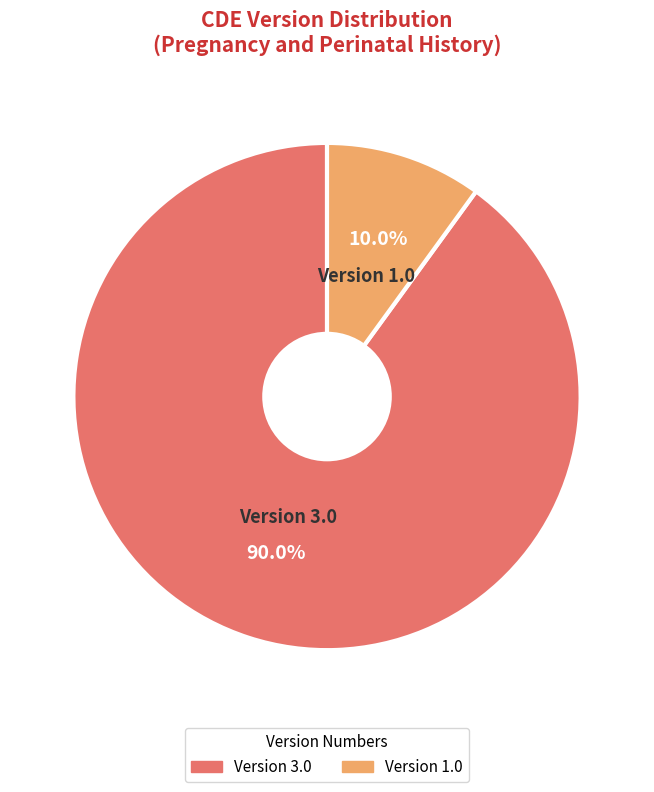

Is there any slice that represents more than half of the pie?

Yes